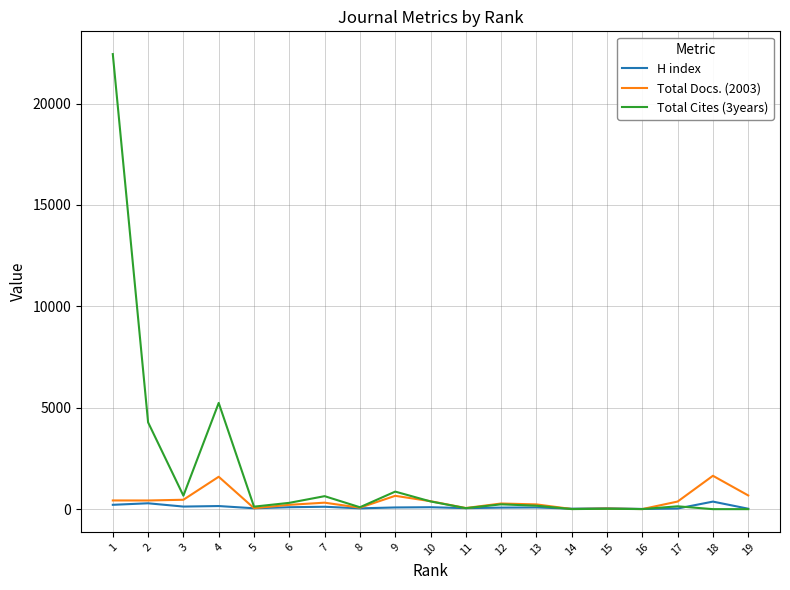

What are all the series names shown in the legend?

H index, Total Docs. (2003), Total Cites (3years)